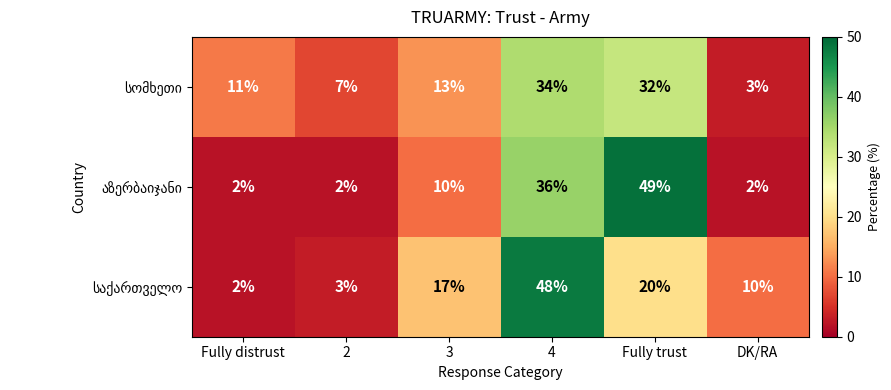

What is the total value across all series at 4?

118